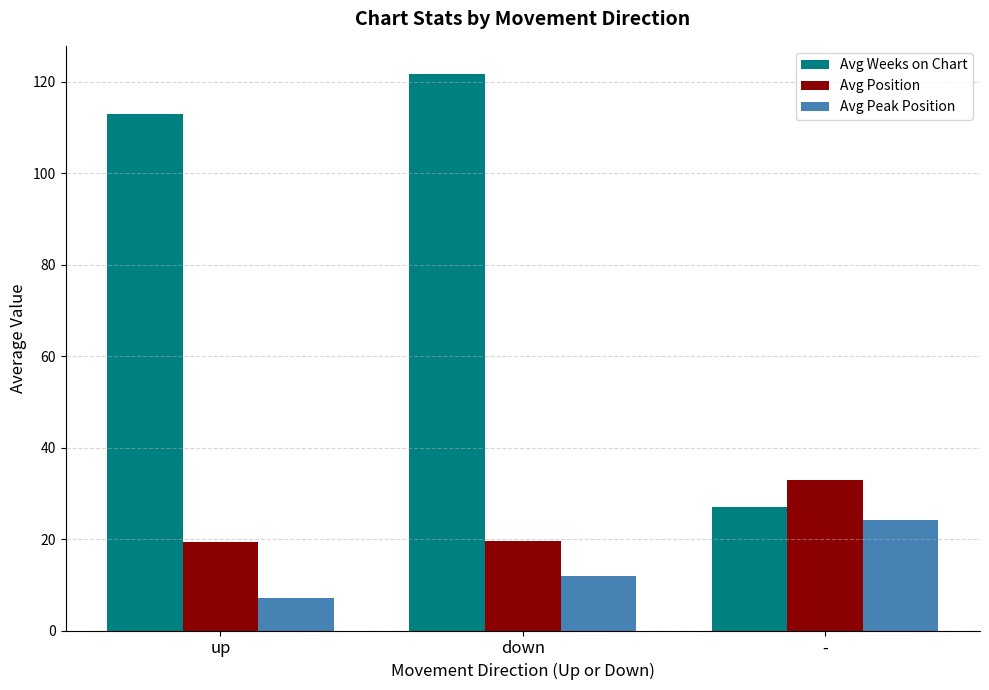

Between up and -, which series saw the biggest shift?

Avg Weeks on Chart